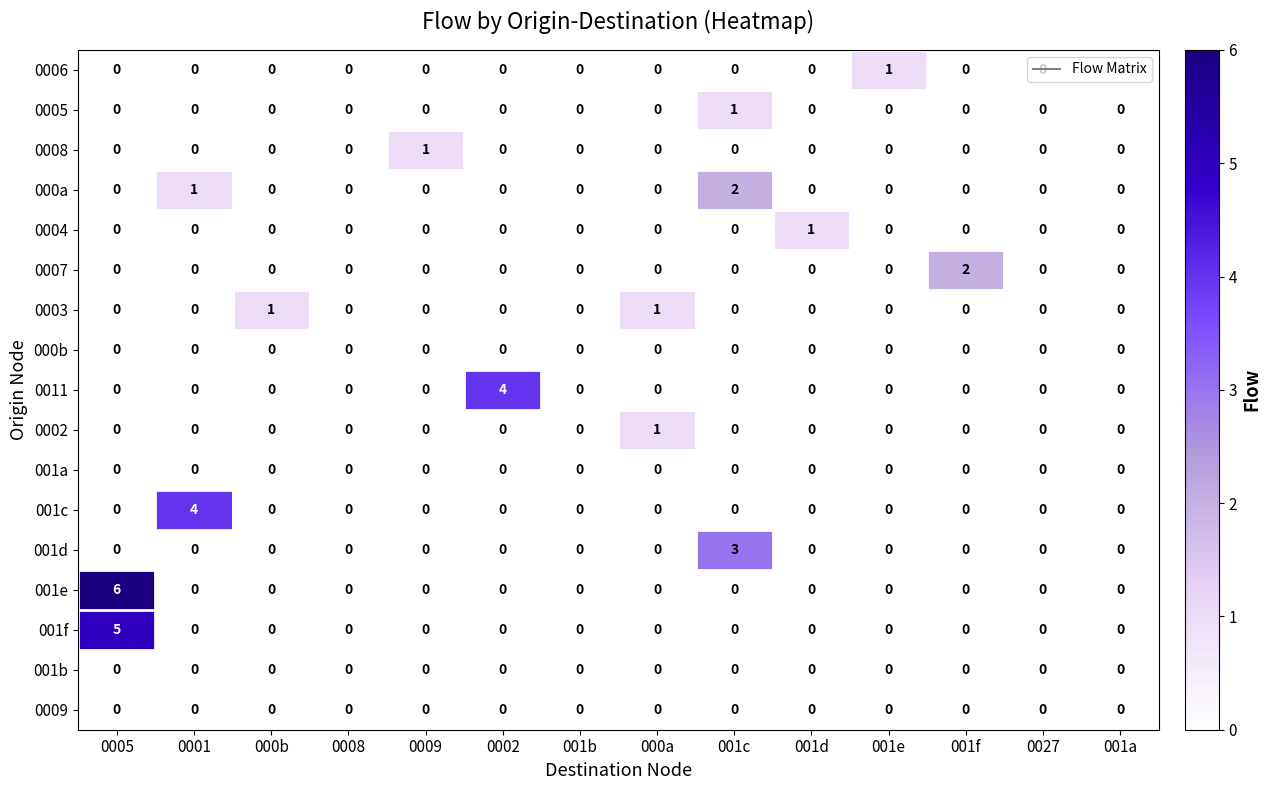

Which series changed the most between 0002 and 000a?

0011